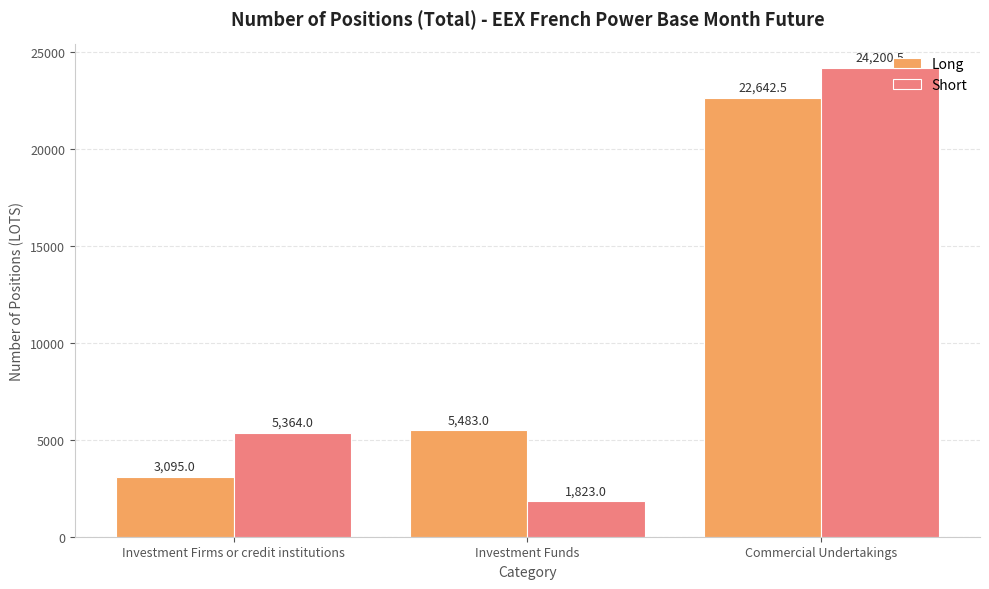

What position from the left is Investment Firms or credit institutions?

1